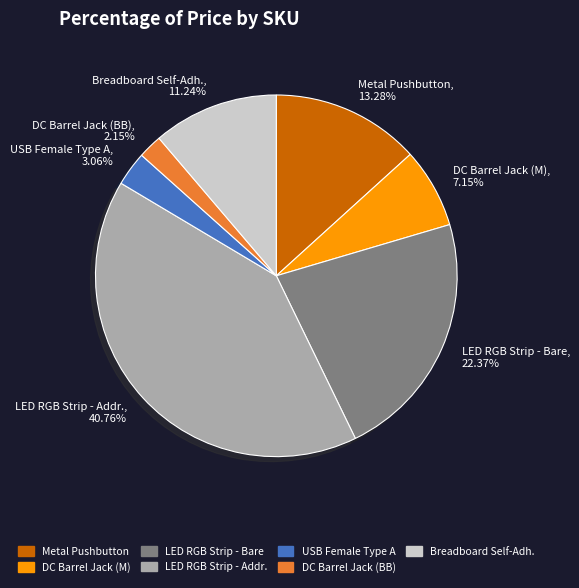

Between LED RGB Strip - Bare and Metal Pushbutton, which is larger?

LED RGB Strip - Bare